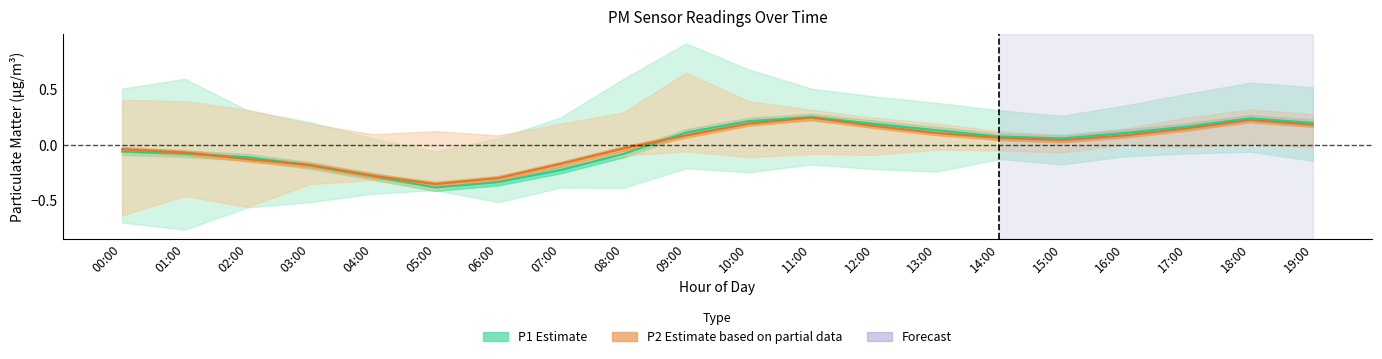

List the series in order of their peak value, highest first.

P1 (Estimate), P2 (Estimate based on partial data)